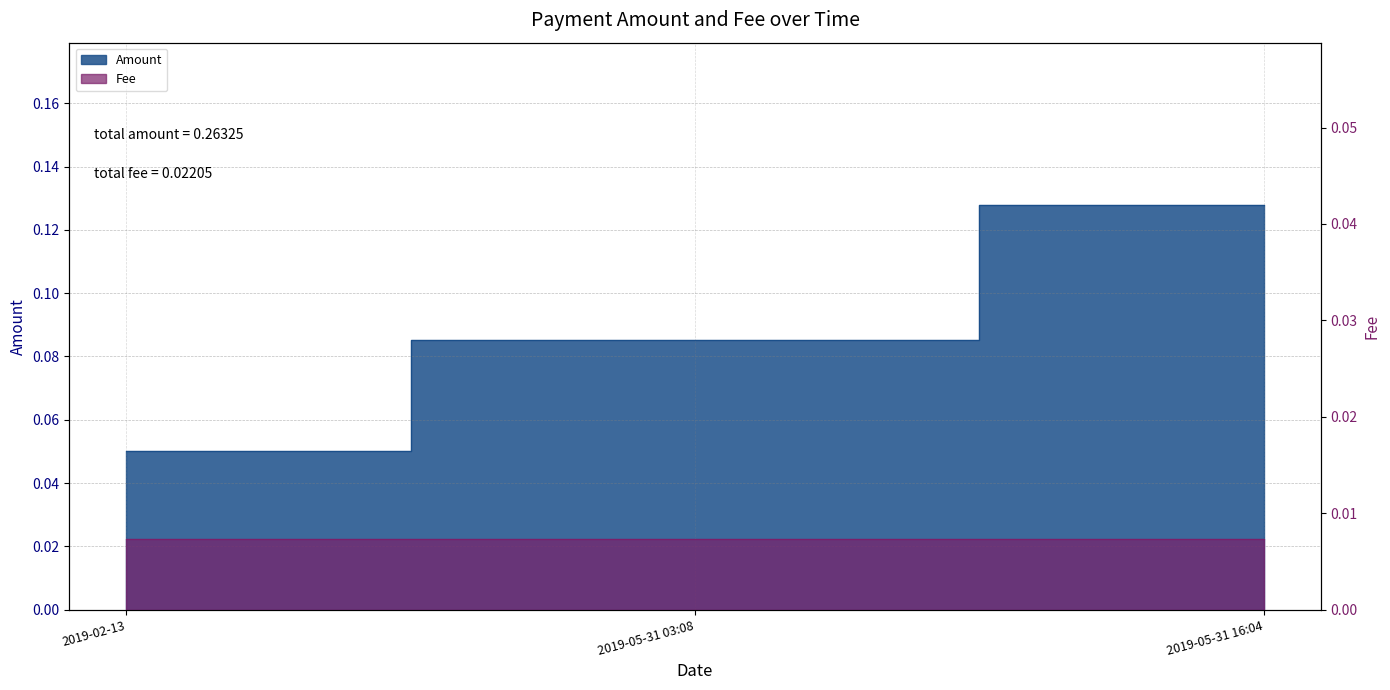

Does the chart have visible grid lines?

Yes